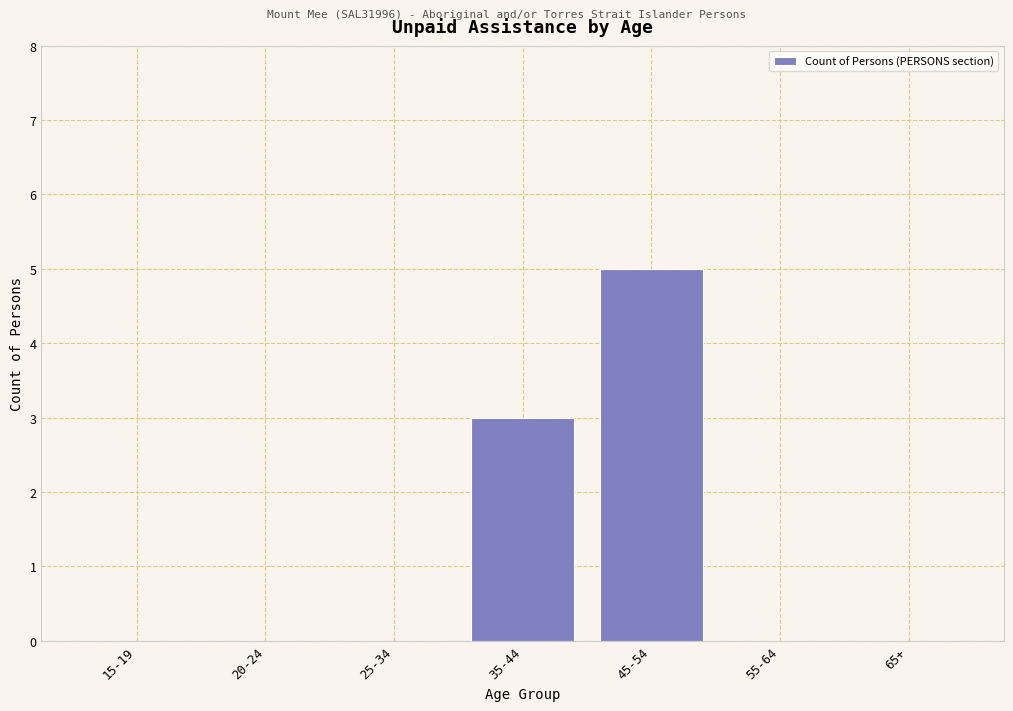

Reading left to right, list all the values displayed in this chart.

15-19=0	20-24=0	25-34=0	35-44=3	45-54=5	55-64=0	65+=0